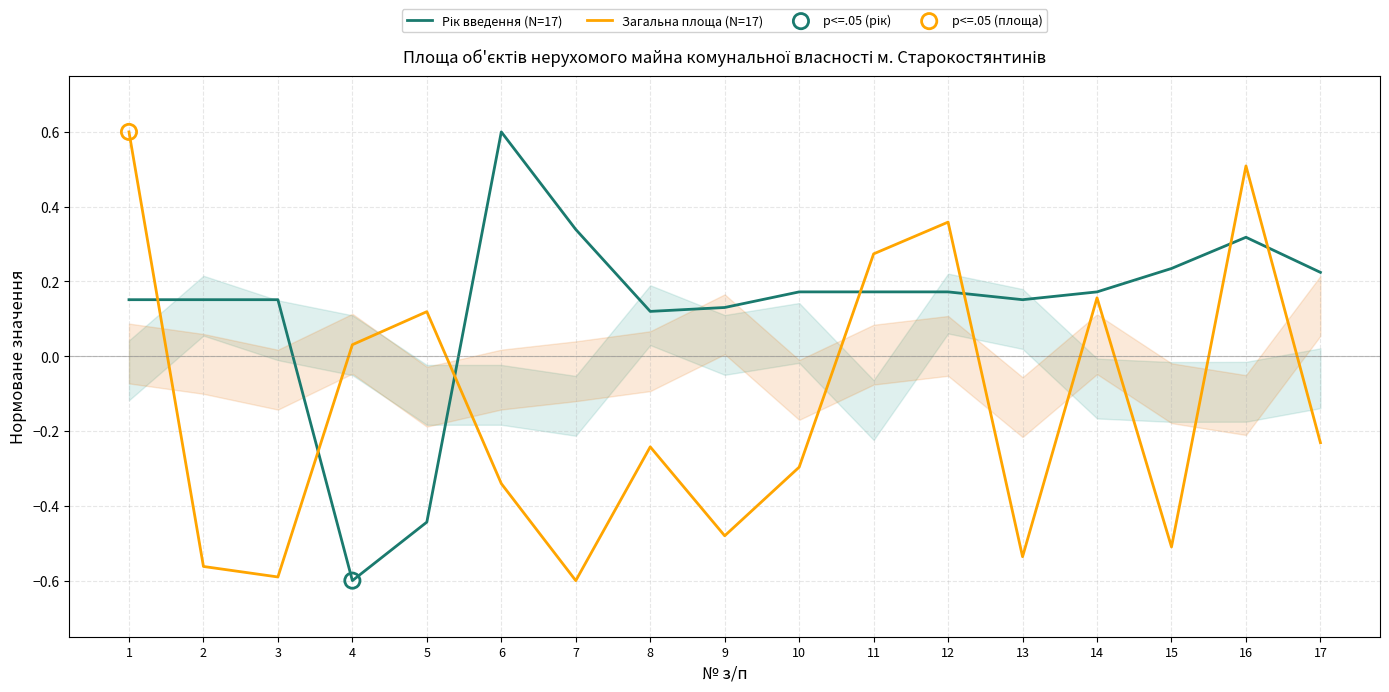

At which category is the sum across all series the highest?

16